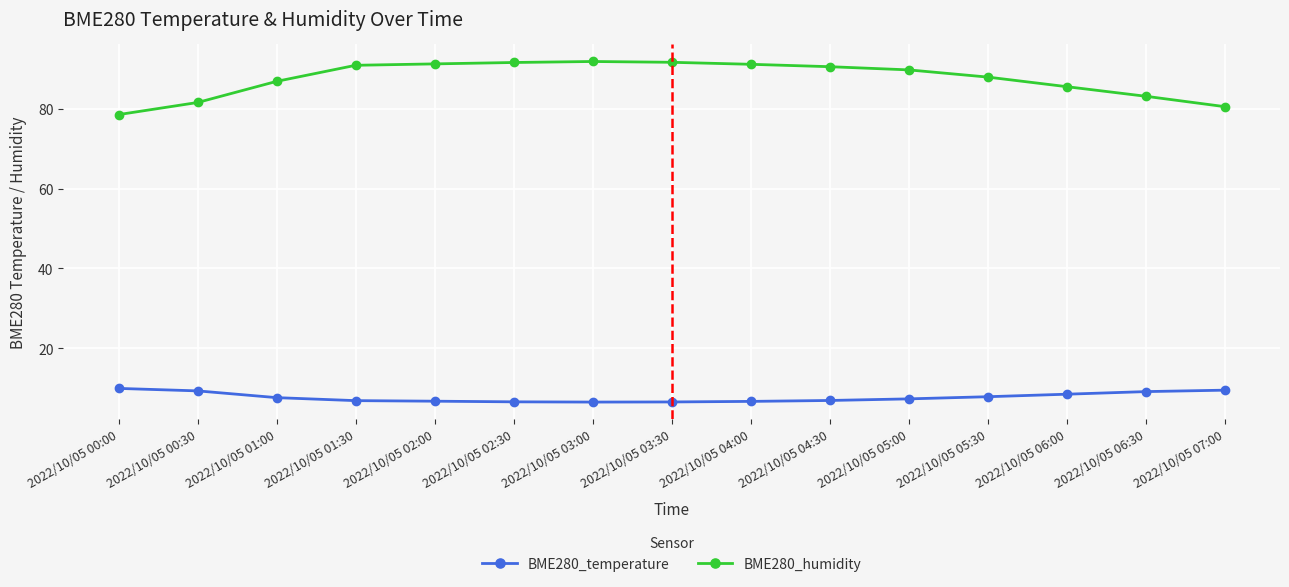

What is the value of the BME280_humidity point at the 8th from the left?

91.6